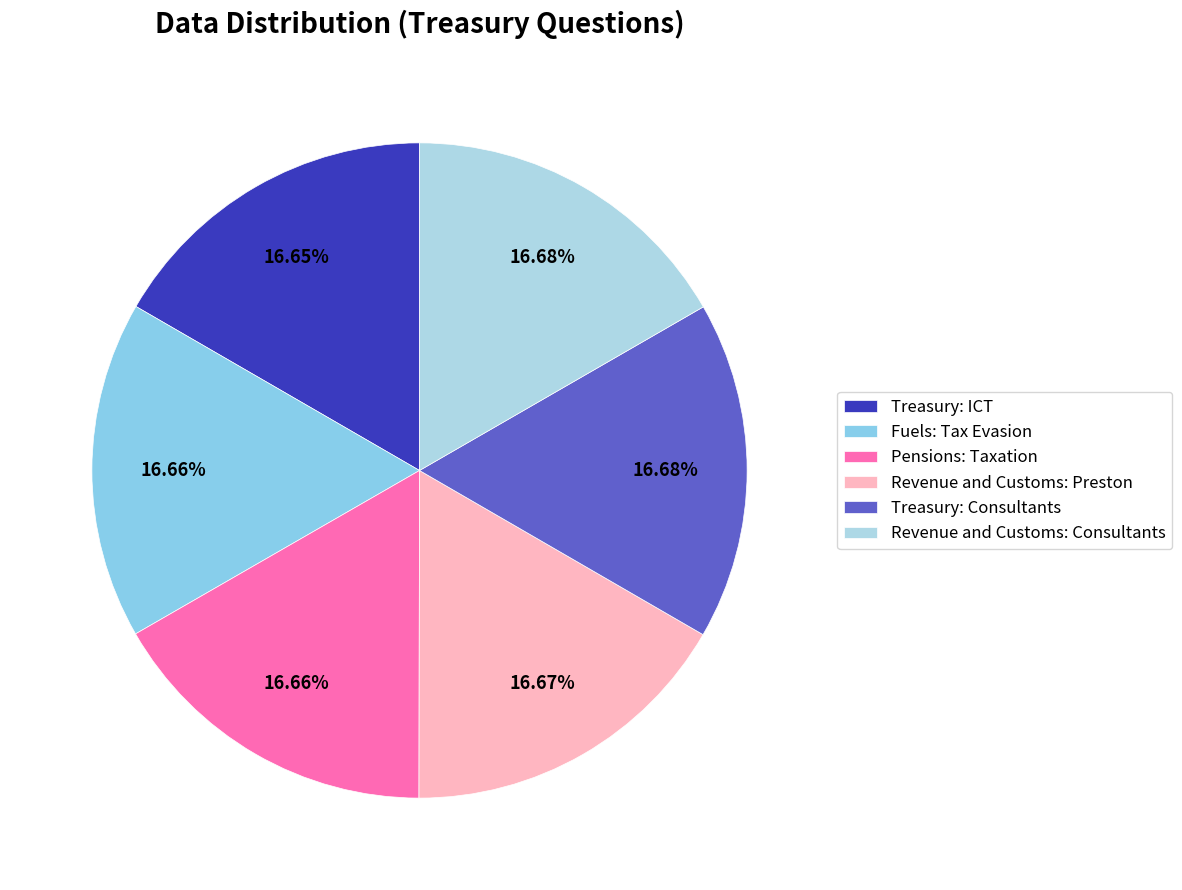

How many slices are in this pie chart?

6